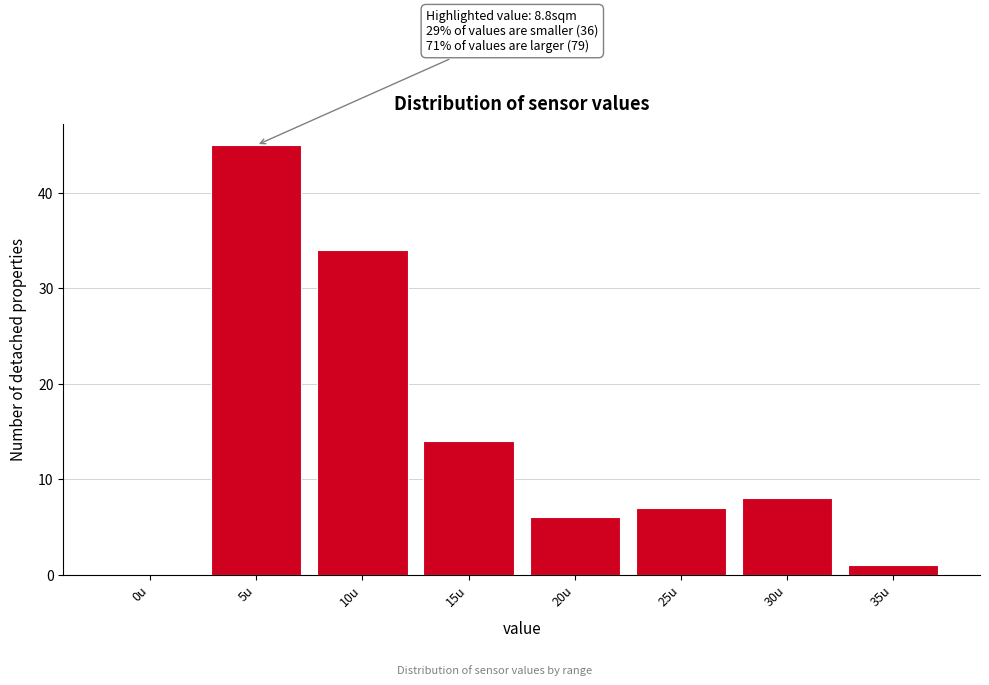

Reading left to right, transcribe all the data shown in this chart.

0u=0	5u=45	10u=34	15u=14	20u=6	25u=7	30u=8	35u=1